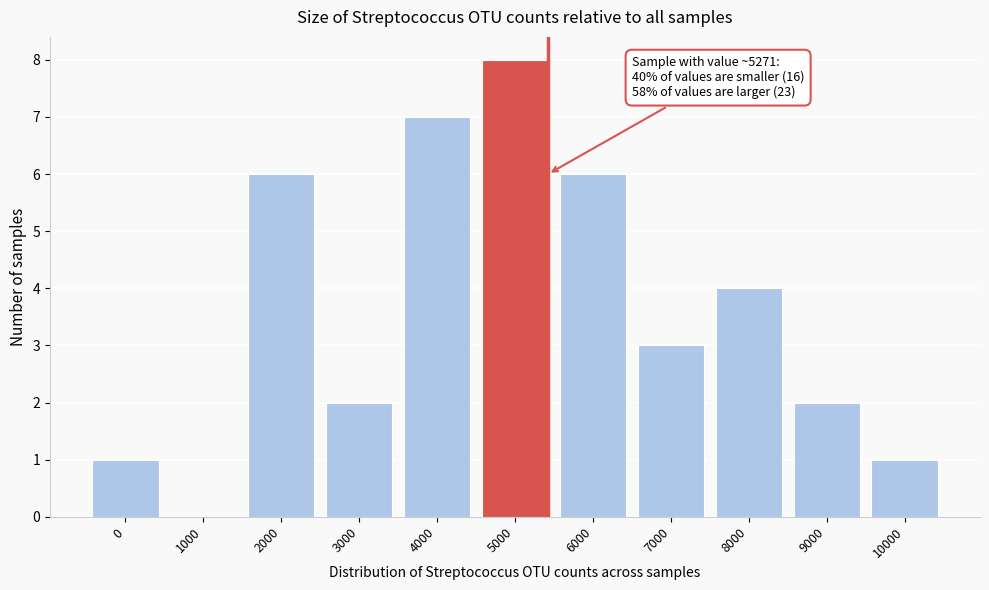

Reading right to left, what are all the values shown in this chart?

10000=1	9000=2	8000=4	7000=3	6000=6	5000=8	4000=7	3000=2	2000=6	1000=0	0=1